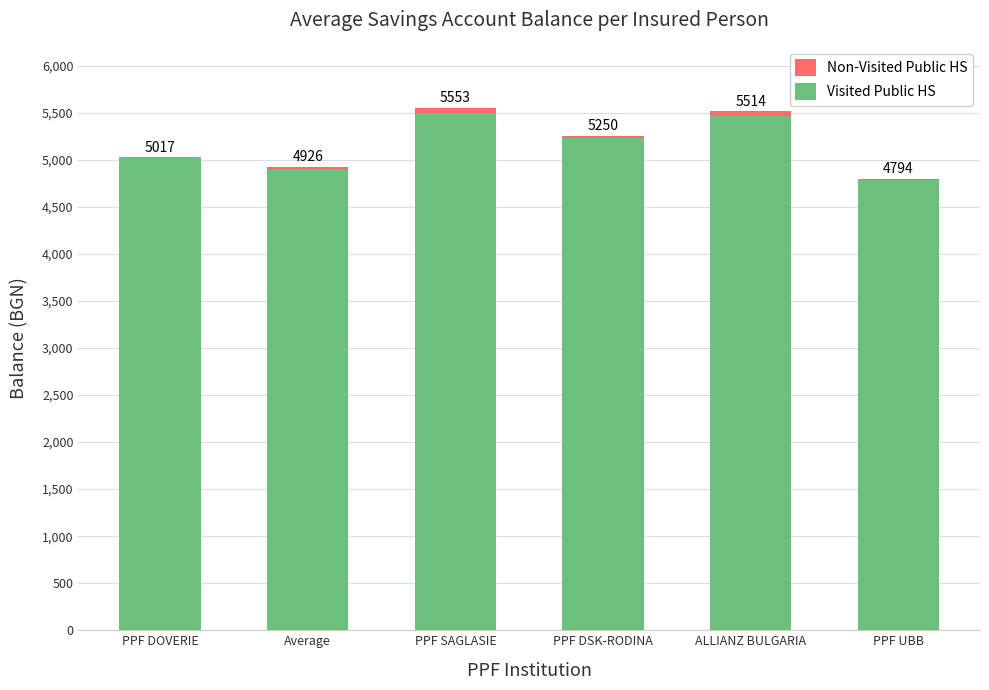

How many values in the Visited Public HS series are below 5230?

3